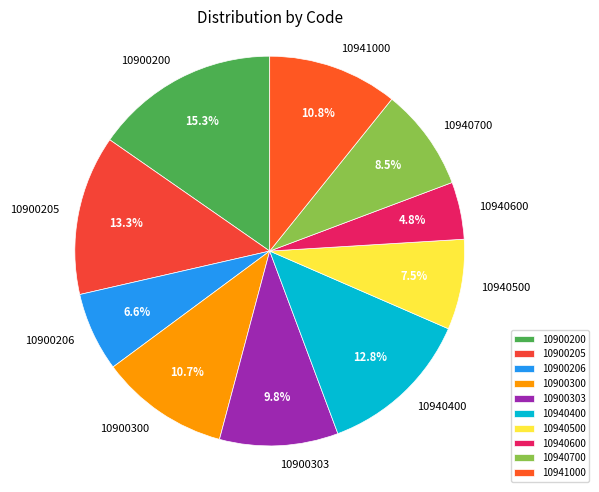

Do 10940400 and 10940600 together represent more than half of the pie?

No